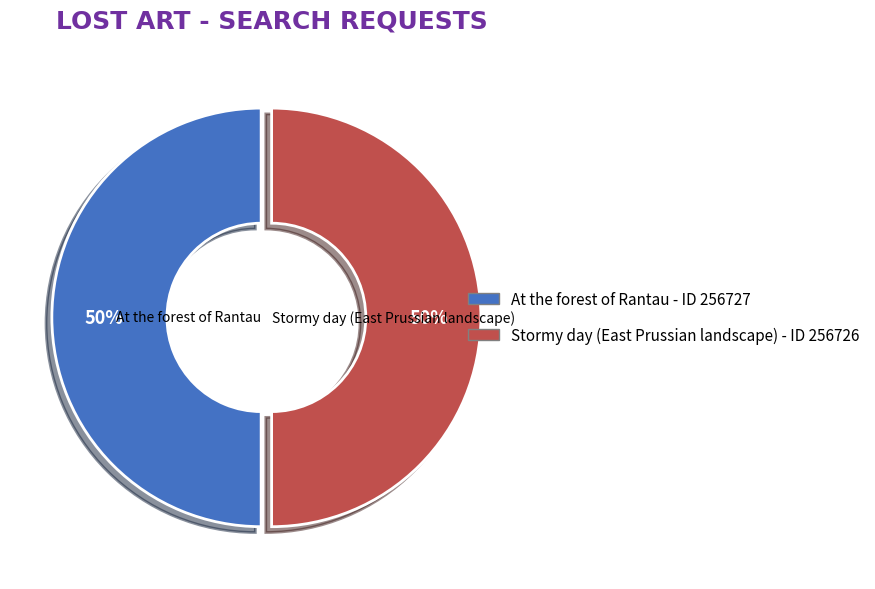

Count the number of slices in the pie.

2